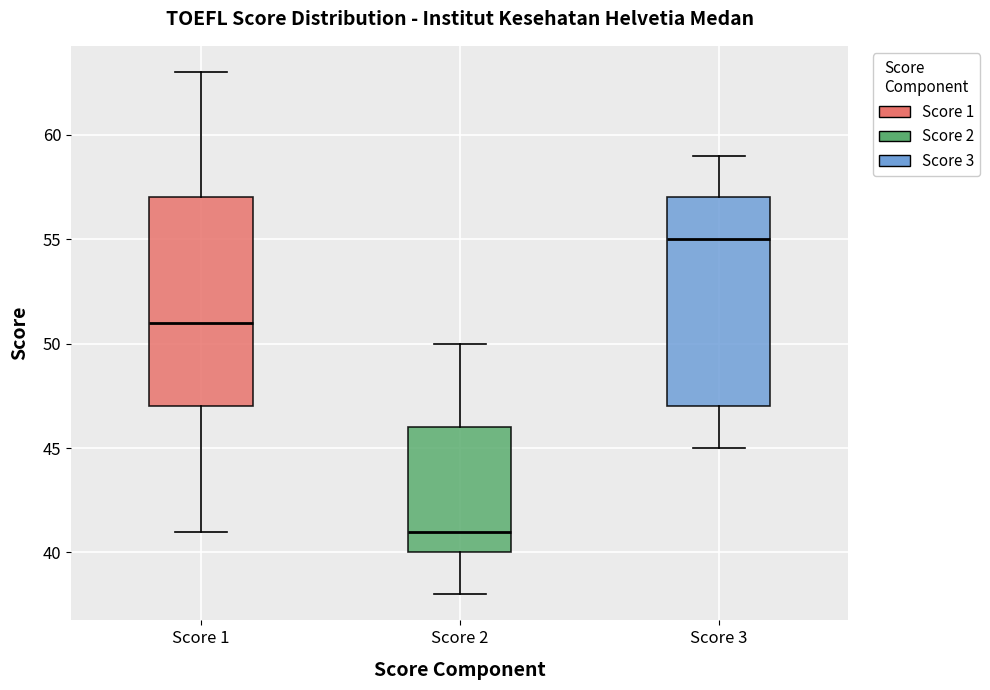

Which box's median line is the highest?

Score 3